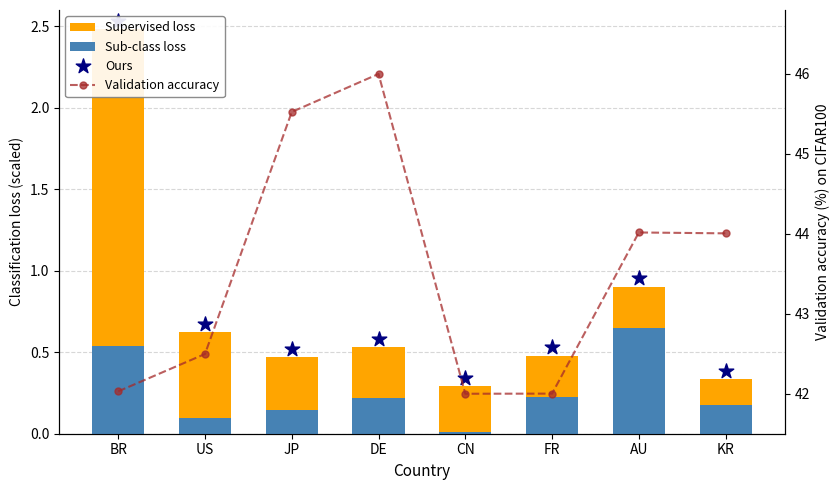

Is the value of Supervised loss at DE greater than the value of Sub-class loss at FR?

Yes